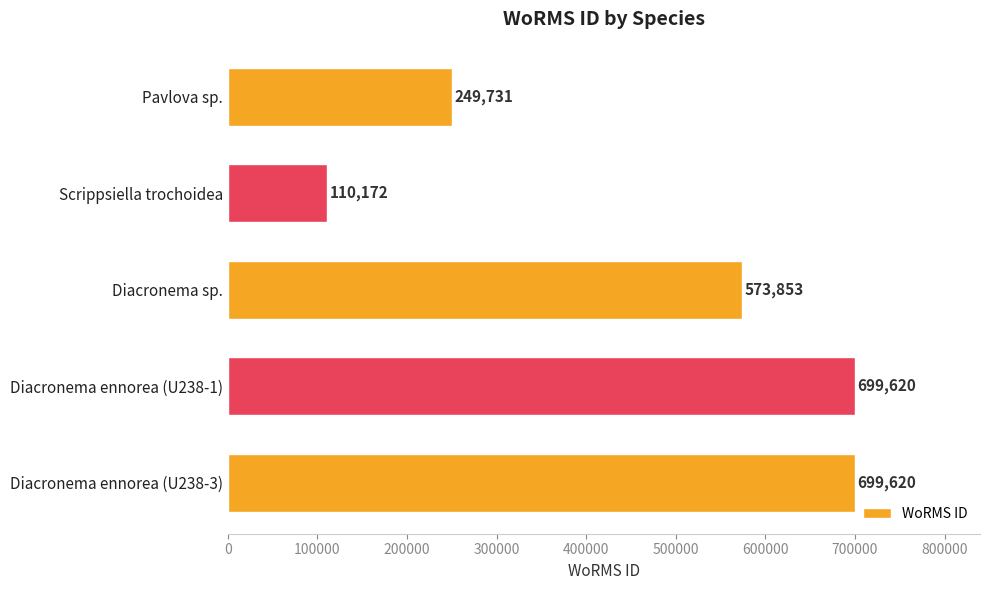

What is the change in value from Diacronema sp. to Diacronema ennorea (U238-1)?

+125767